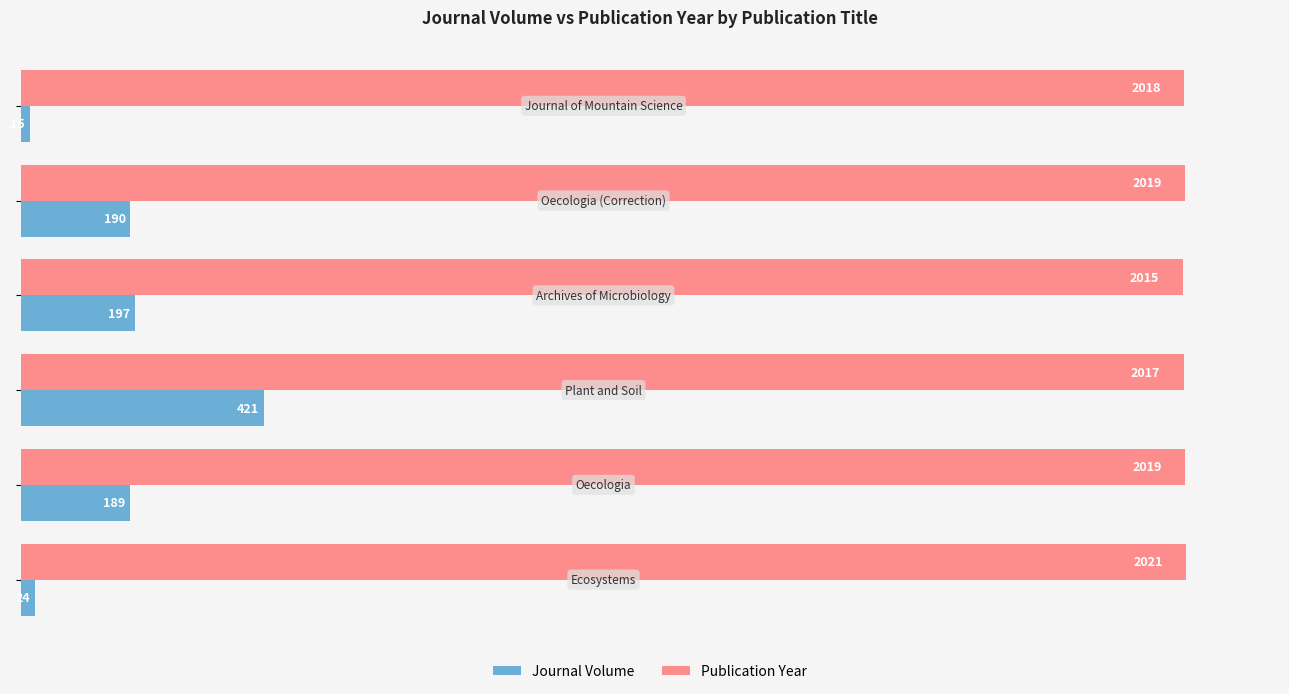

Count the Publication Year values in the range 2017 to 2019.

4